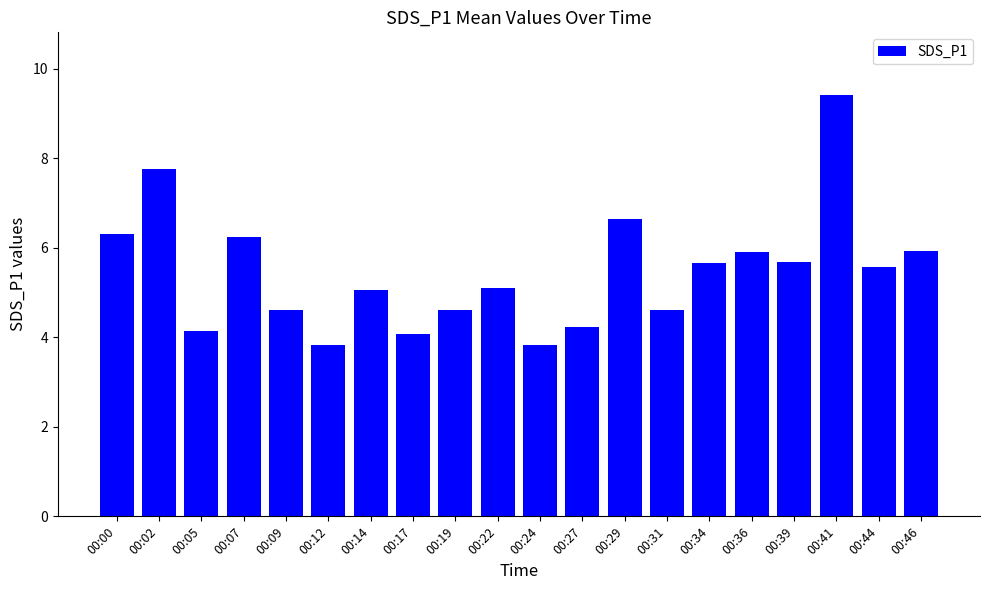

Which label corresponds to the largest value in the chart?

00:41